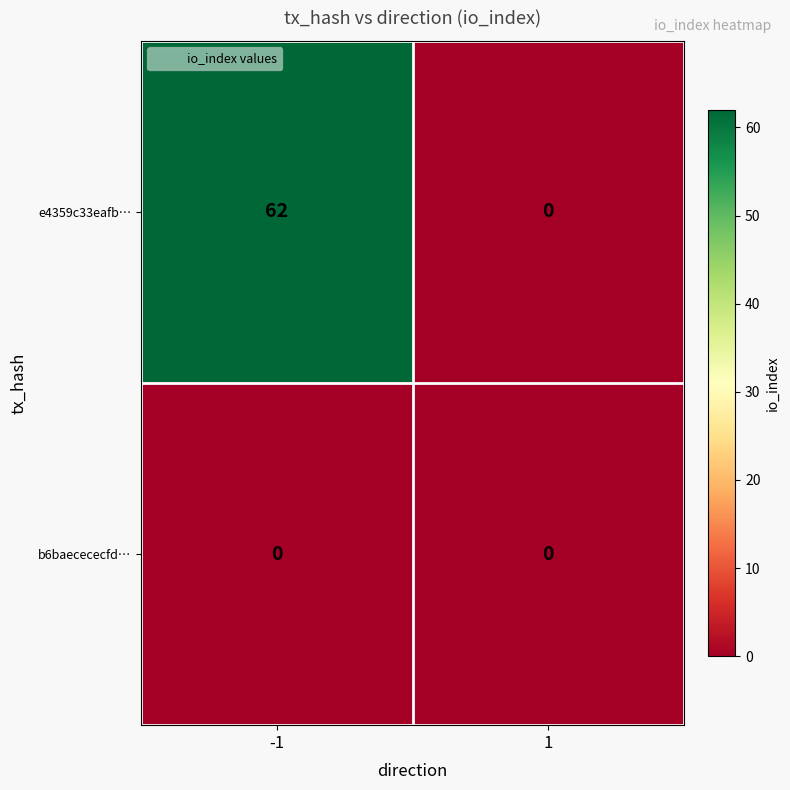

Reading right to left, what are all the values shown in this chart?

e4359c33eafb…: 1=0	-1=62
b6baecececfd…: 1=0	-1=0